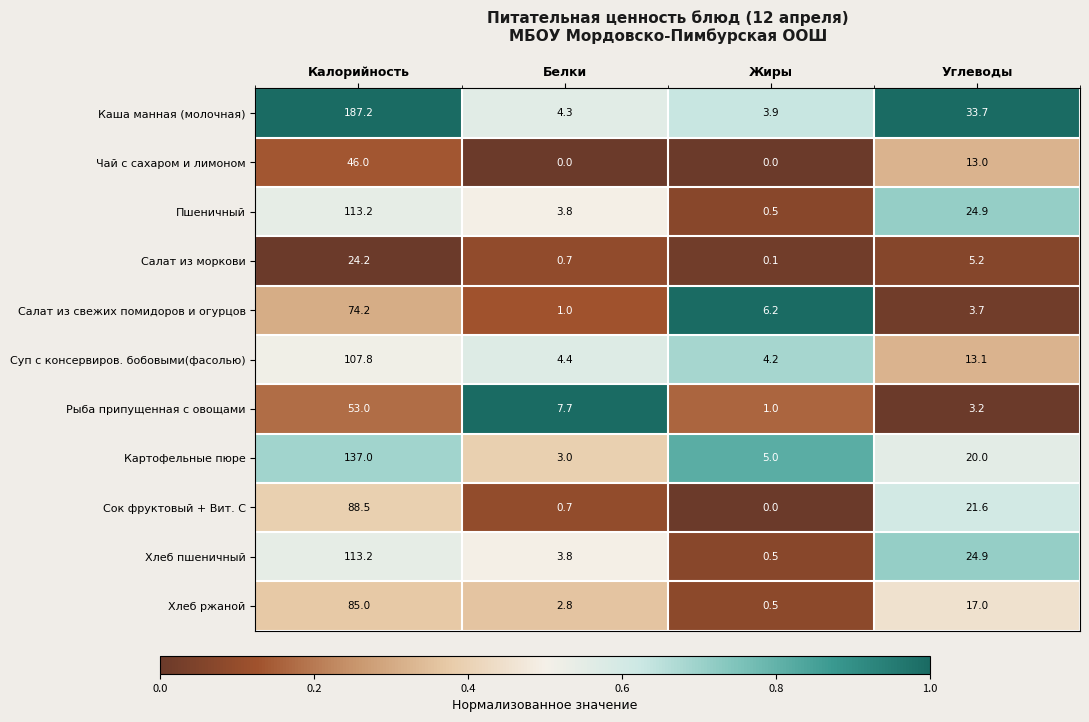

List the labels in order of Салат из моркови value, smallest first.

Калорийность, Жиры, Углеводы, Белки